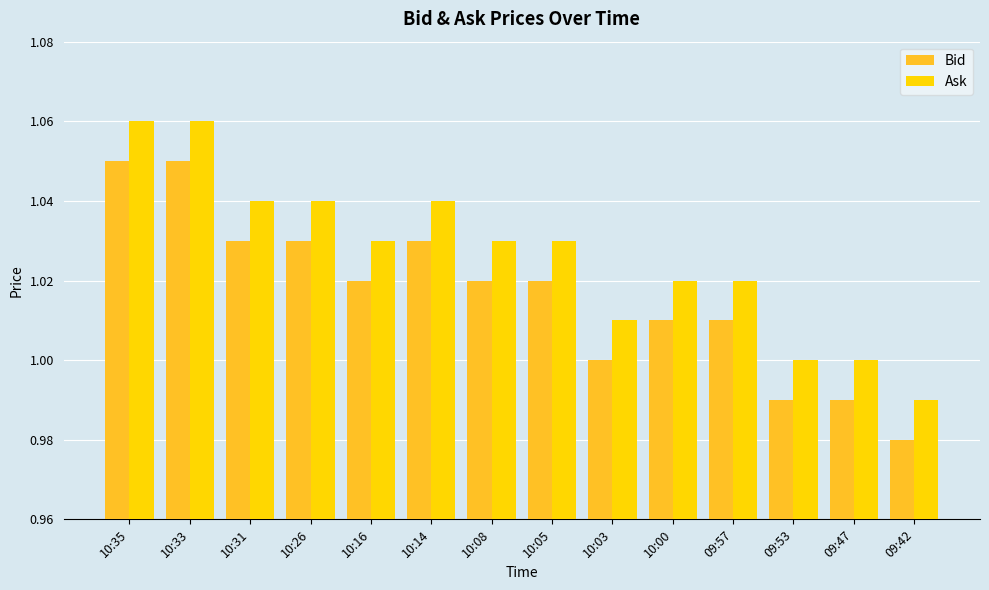

At how many categories does at least one series exceed 0?

14